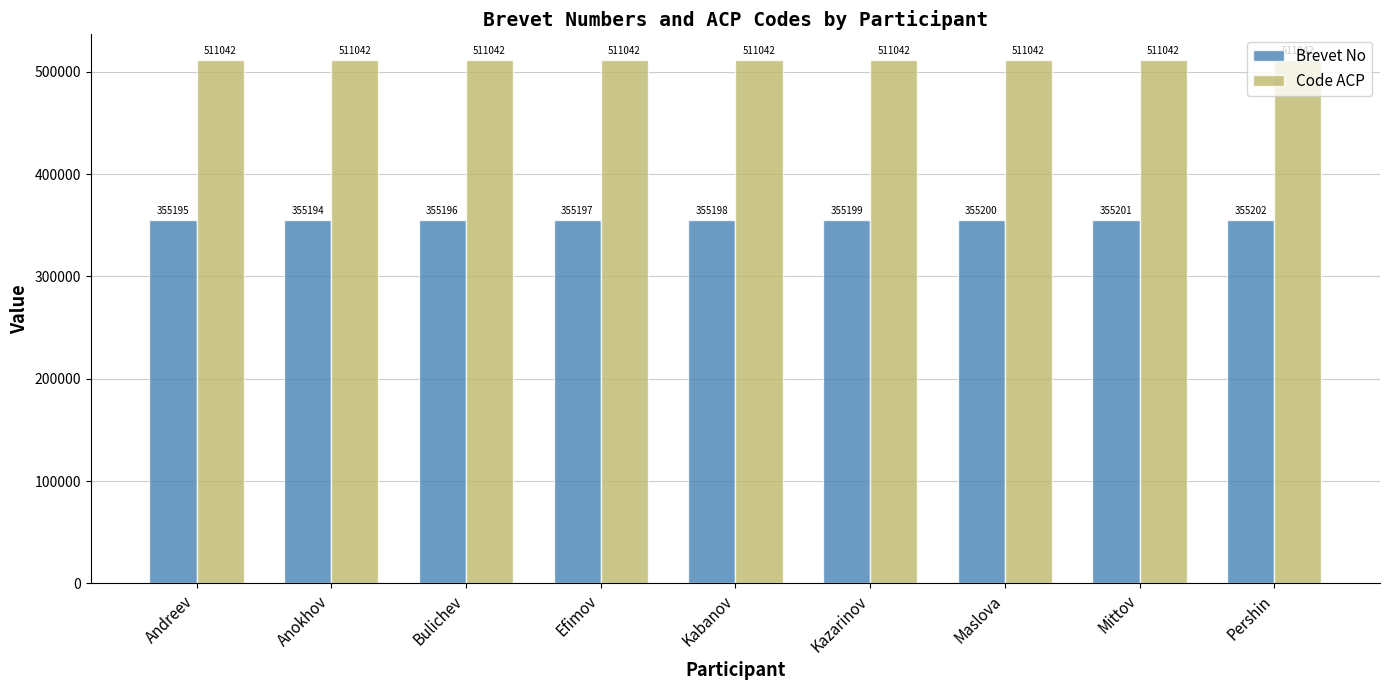

The Code ACP series shows 511042 at Efimov. True or false?

True